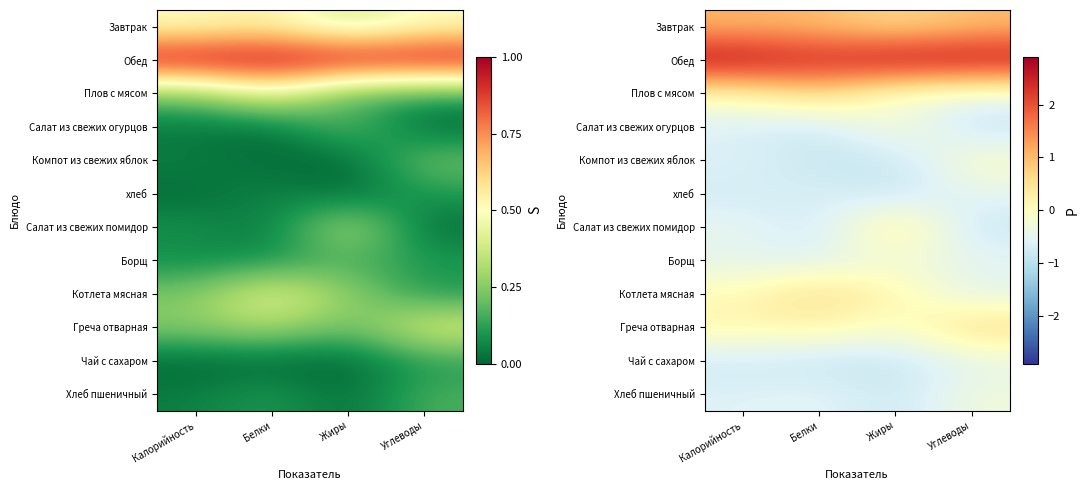

Between Калорийность and Белки, which is larger?

Калорийность